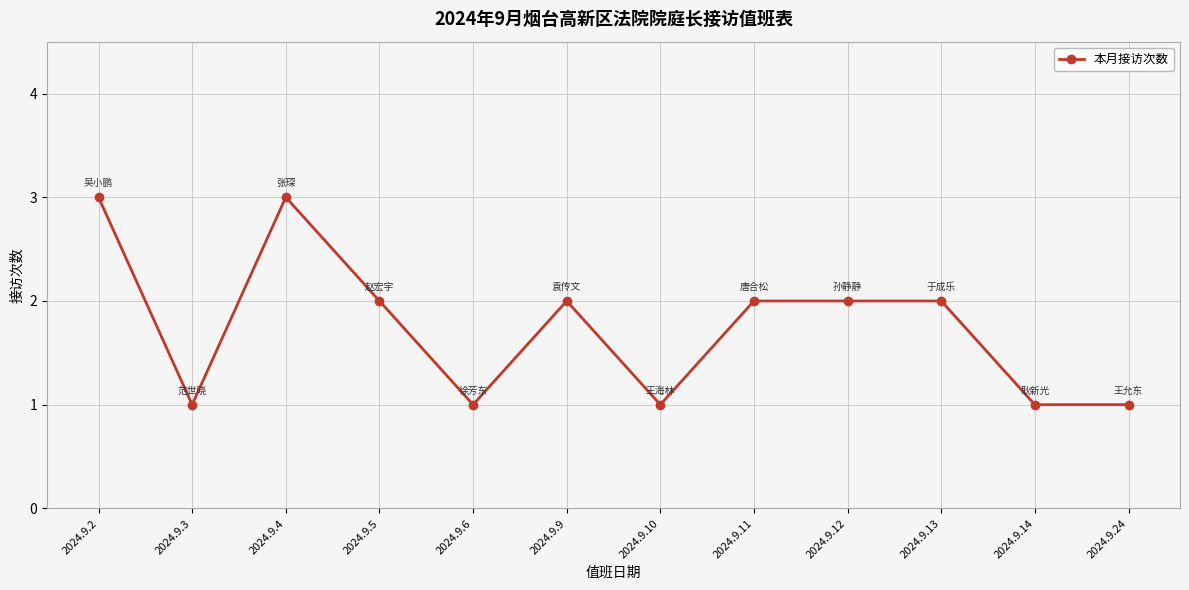

What is the approximate value at 2024.9.11?

2